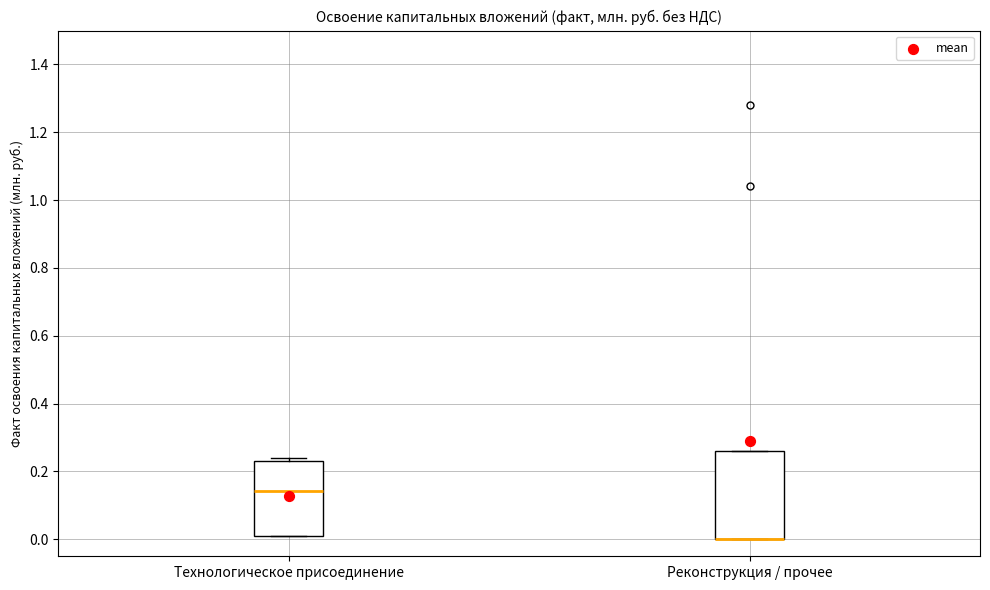

Which box is the tallest, from its lower edge to its upper edge?

Реконструкция / прочее